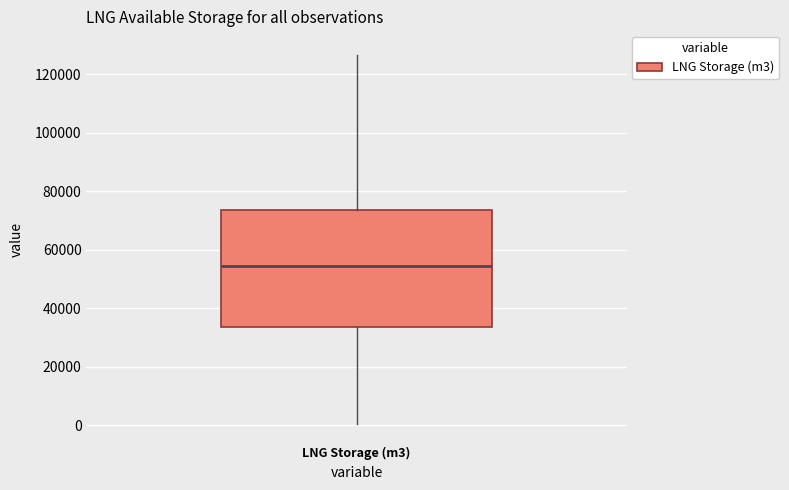

Read this box plot against the y-axis: the position of the median line, the range covered by the box, and the ends of both whiskers. The values are not printed on the chart, so give them approximately, as read against the axis.

median 54000, box 34000 to 74000, whiskers 0 to 126000